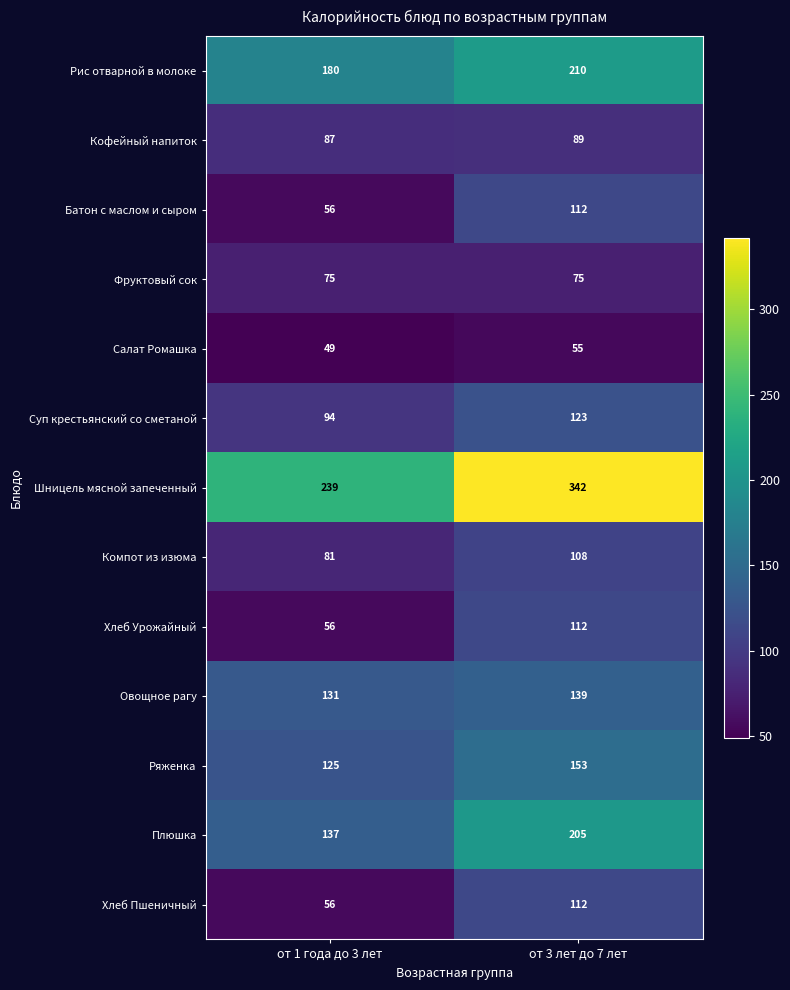

Read the Хлеб Урожайный value at от 1 года до 3 лет.

56